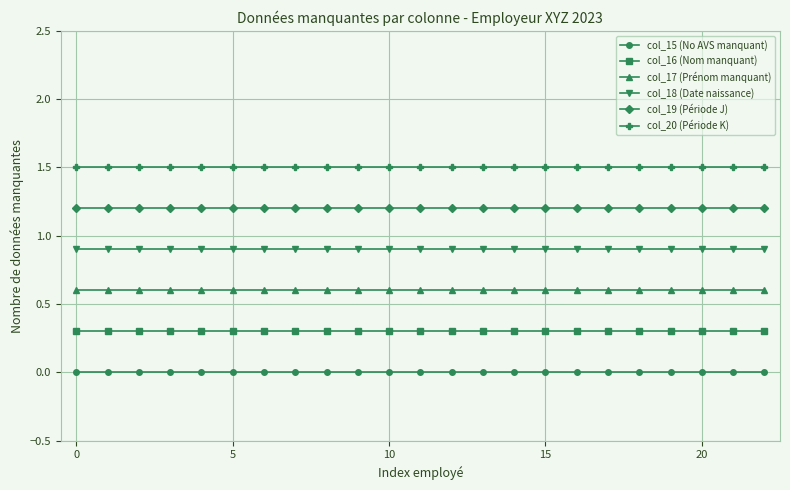

Which series has the largest total across all categories?

col_20 (Période K)